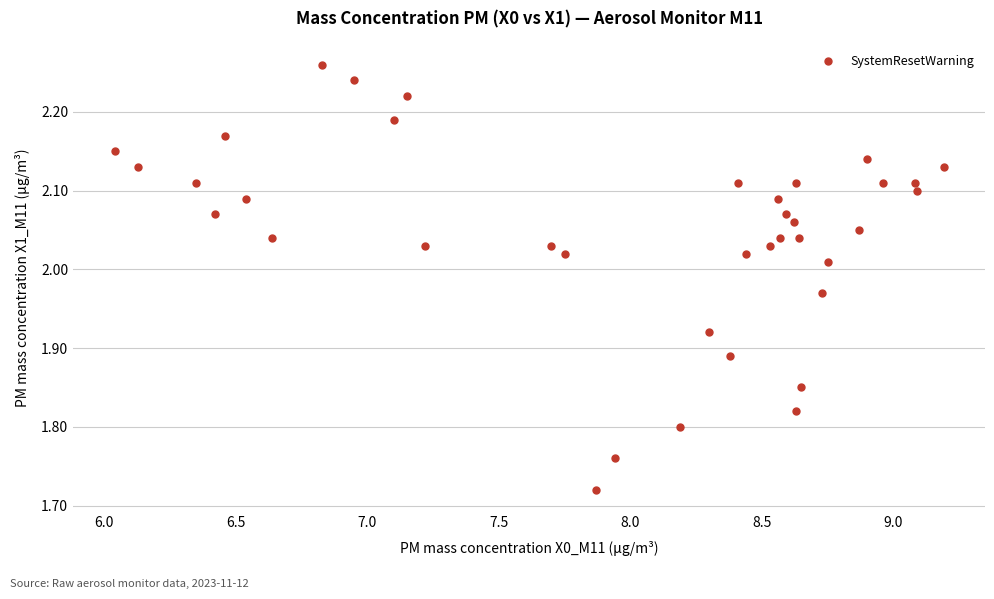

What is the range of Y values (max minus min)?

0.5